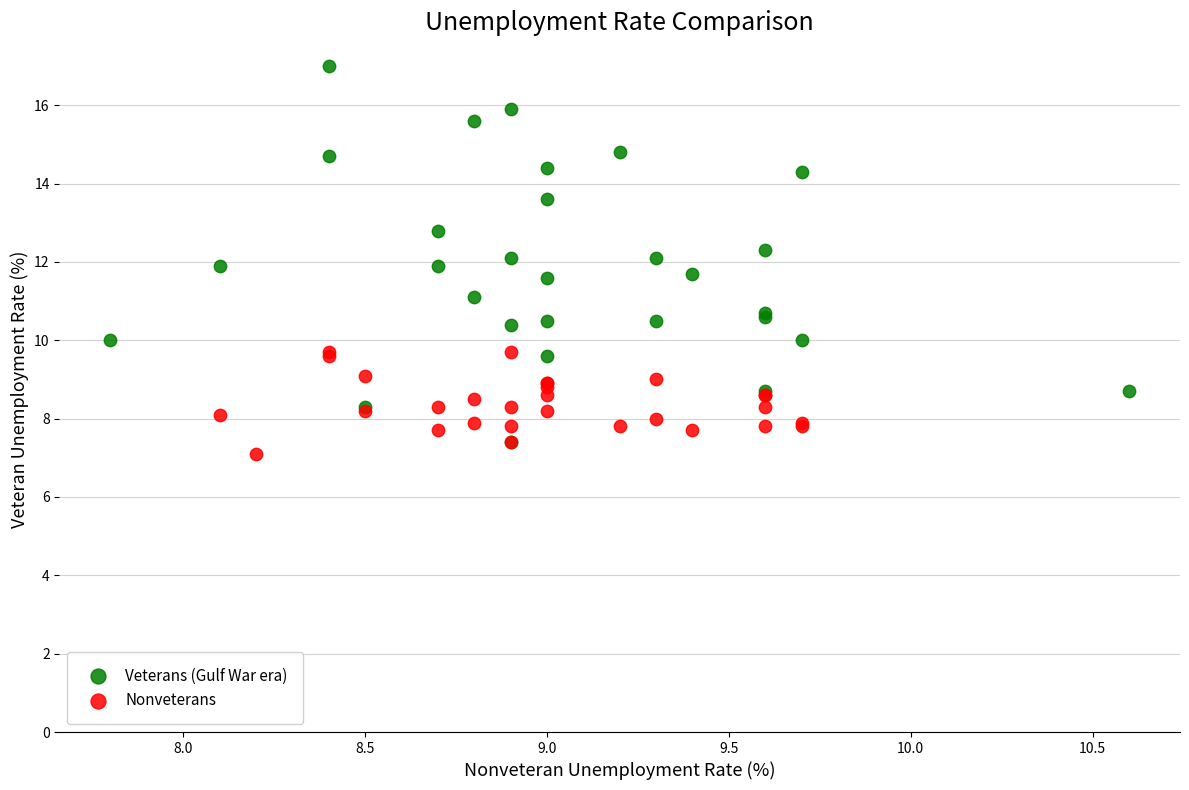

Which series has the largest Y range (max minus min)?

Veterans (Gulf War era)